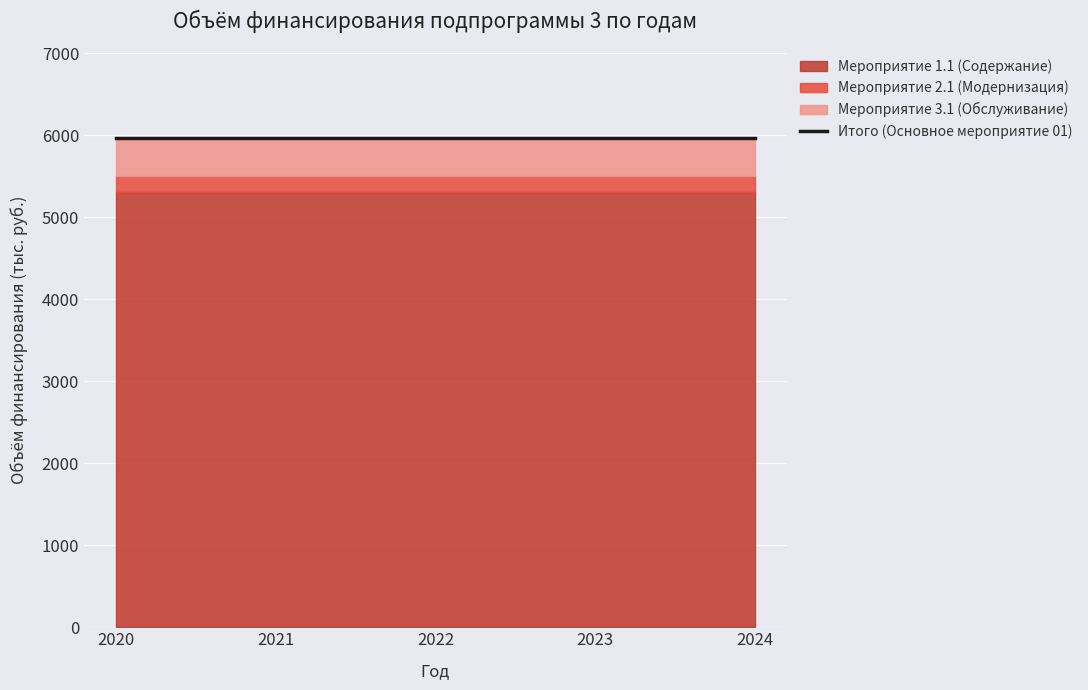

Reading left to right, list all the values displayed in this chart.

Мероприятие 1.1 (Содержание): 2020=5306.2	2021=5306.2	2022=5306.2	2023=5306.2	2024=5306.2
Мероприятие 2.1 (Модернизация): 2020=200.0	2021=200.0	2022=200.0	2023=200.0	2024=200.0
Мероприятие 3.1 (Обслуживание): 2020=455.8	2021=455.8	2022=455.8	2023=455.8	2024=455.8
Итого (Основное мероприятие 01): 2020=5962.0	2021=5962.0	2022=5962.0	2023=5962.0	2024=5962.0